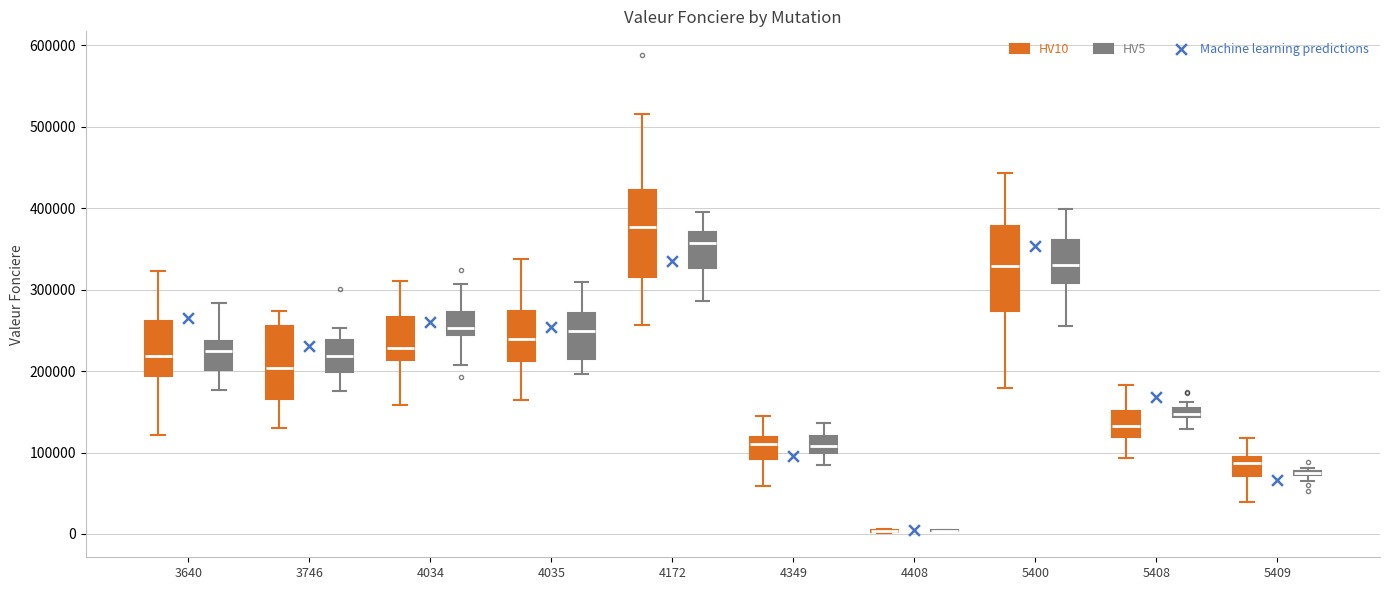

Where is the upper edge of the box for 3746 (HV10) on the y-axis? The values are not printed on the chart, so give them approximately, as read against the axis.

260000